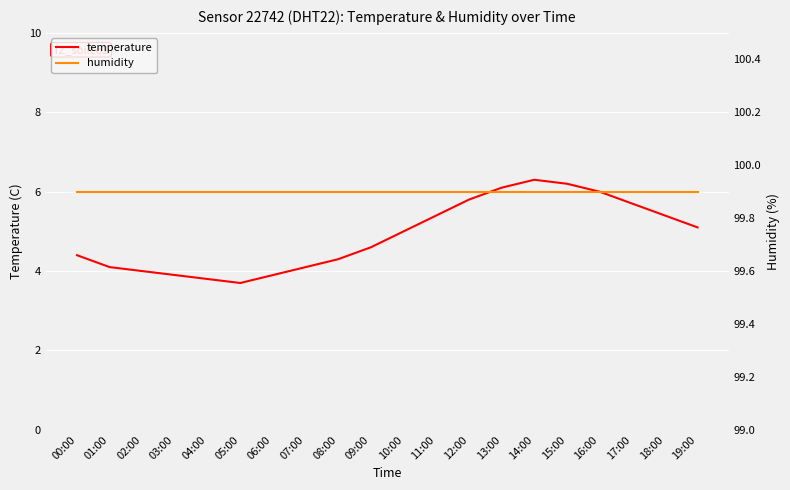

Is the value of temperature at 02:00 greater than the value of humidity at 12:00?

No